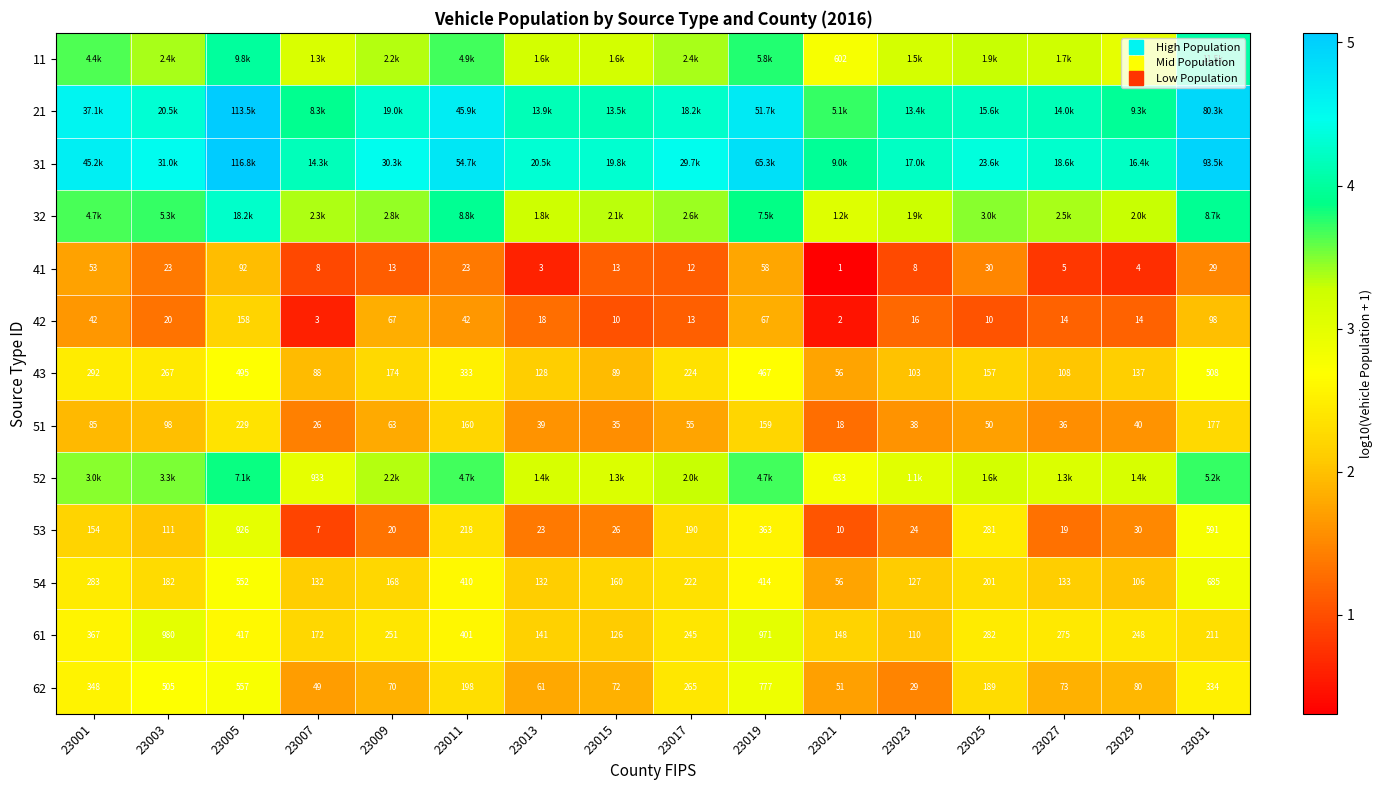

What is the sum of all 21 values?

69.1